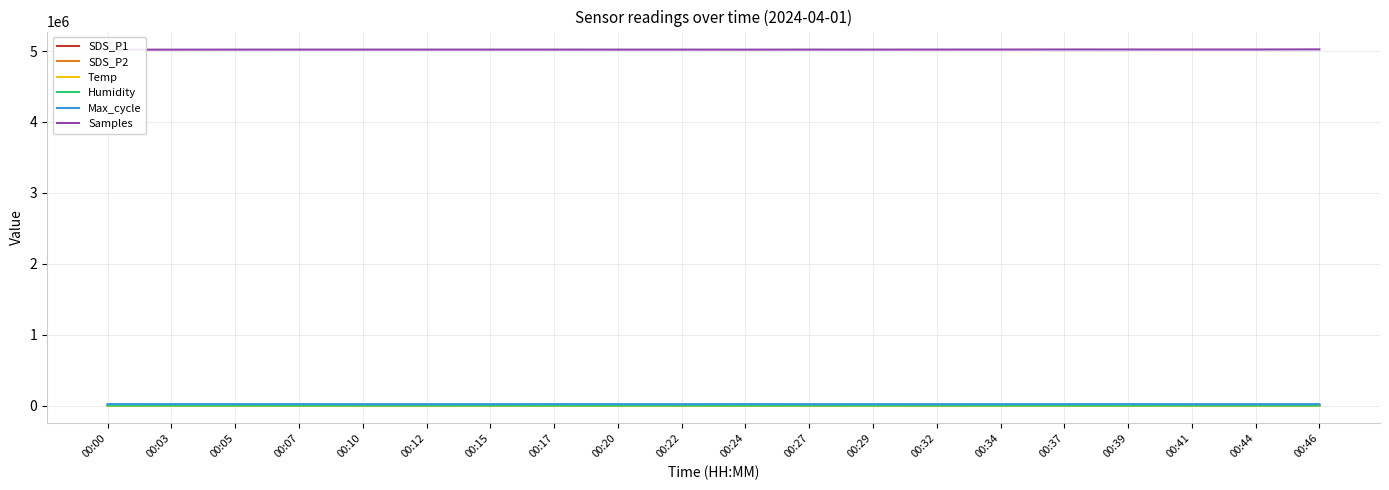

True or false: Temp and SDS_P1 intersect in this chart.

False